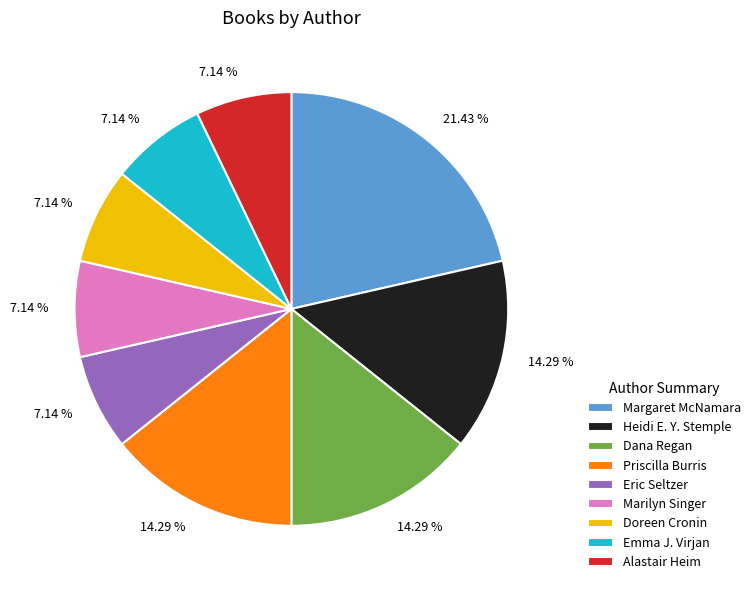

Combined, do Eric Seltzer and Marilyn Singer account for over 50%?

No